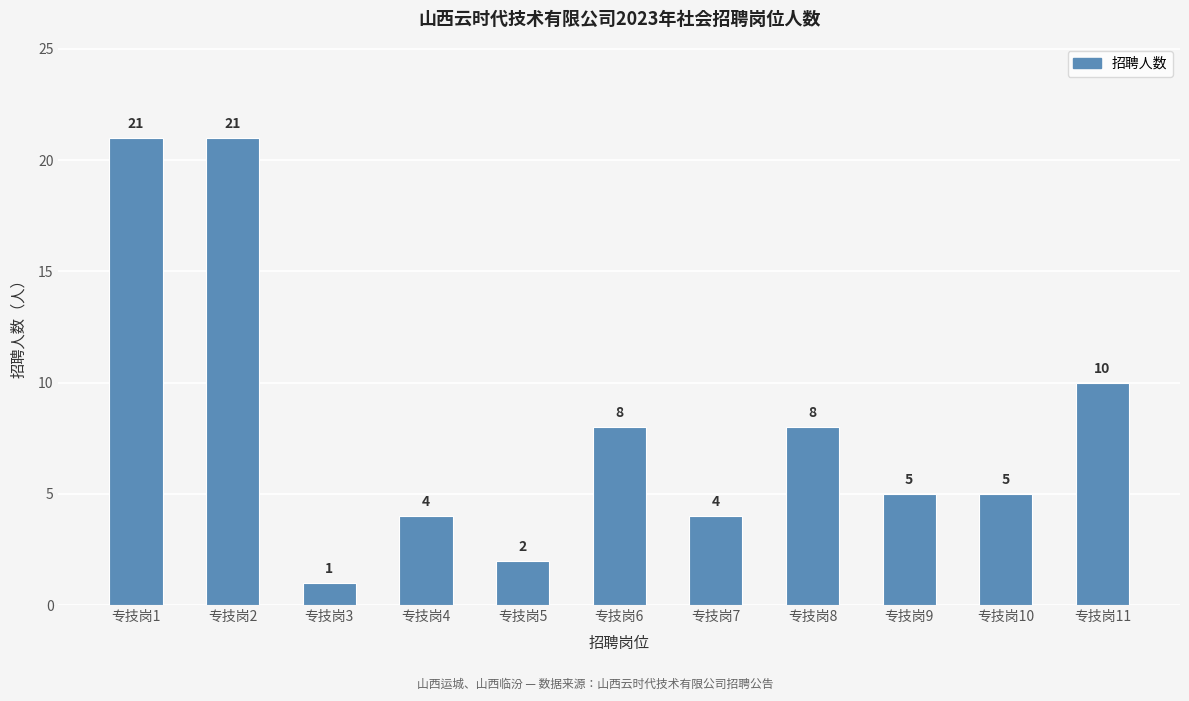

Which label corresponds to the smallest value in the chart?

专技岗3